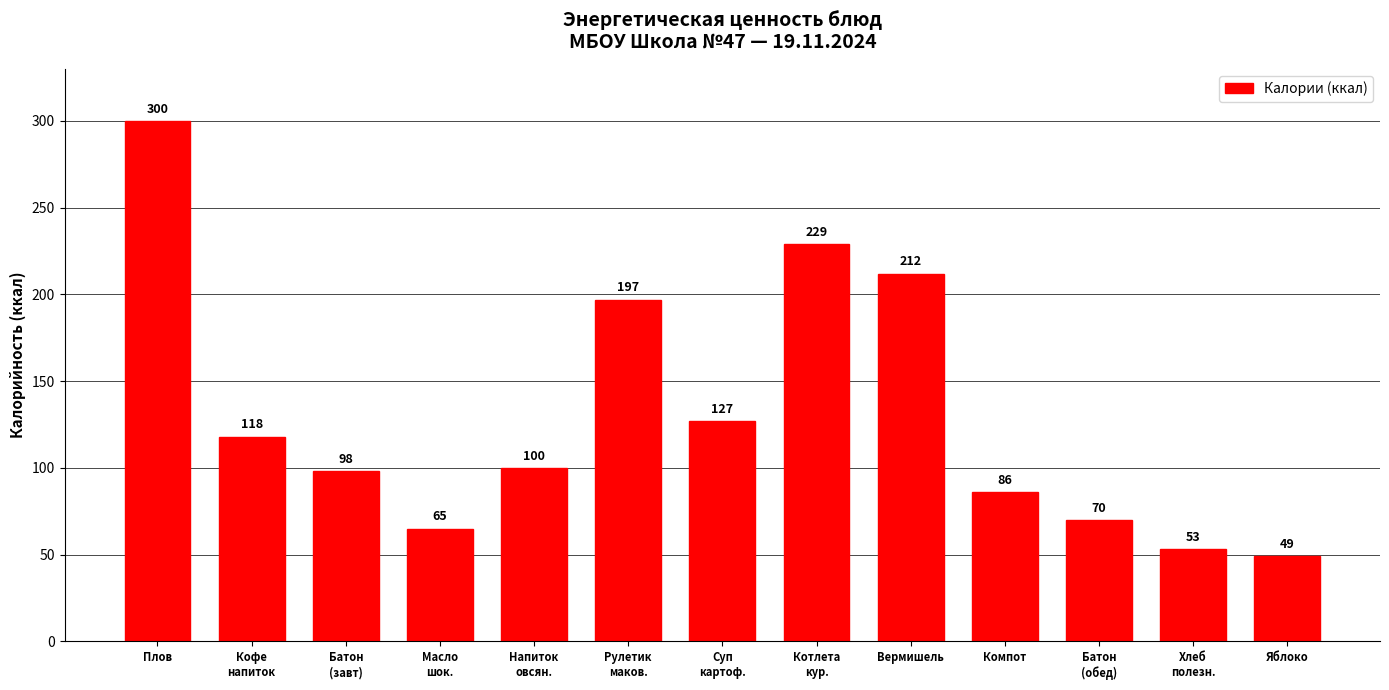

True or false: the data shows 212 at Вермишель.

True